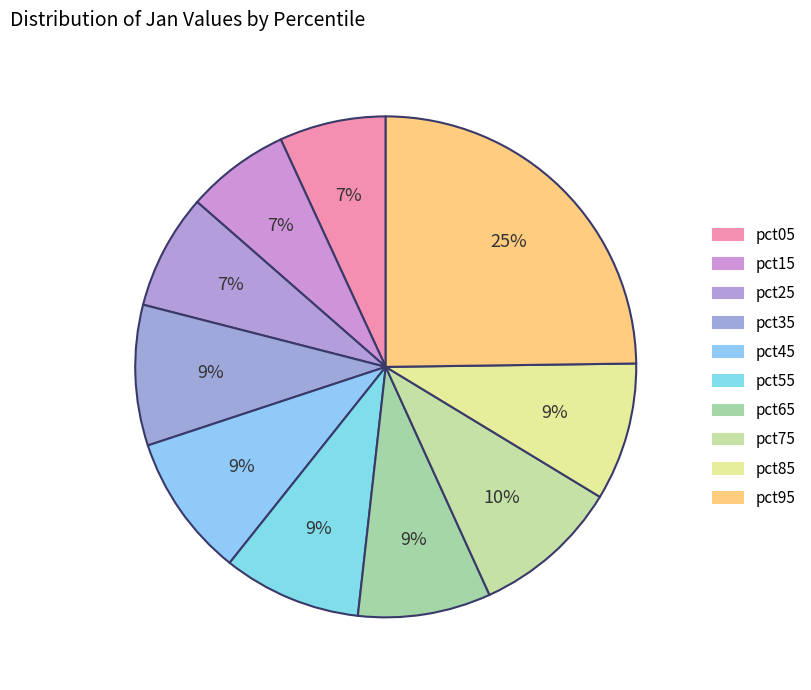

How many segments does this pie chart have?

10